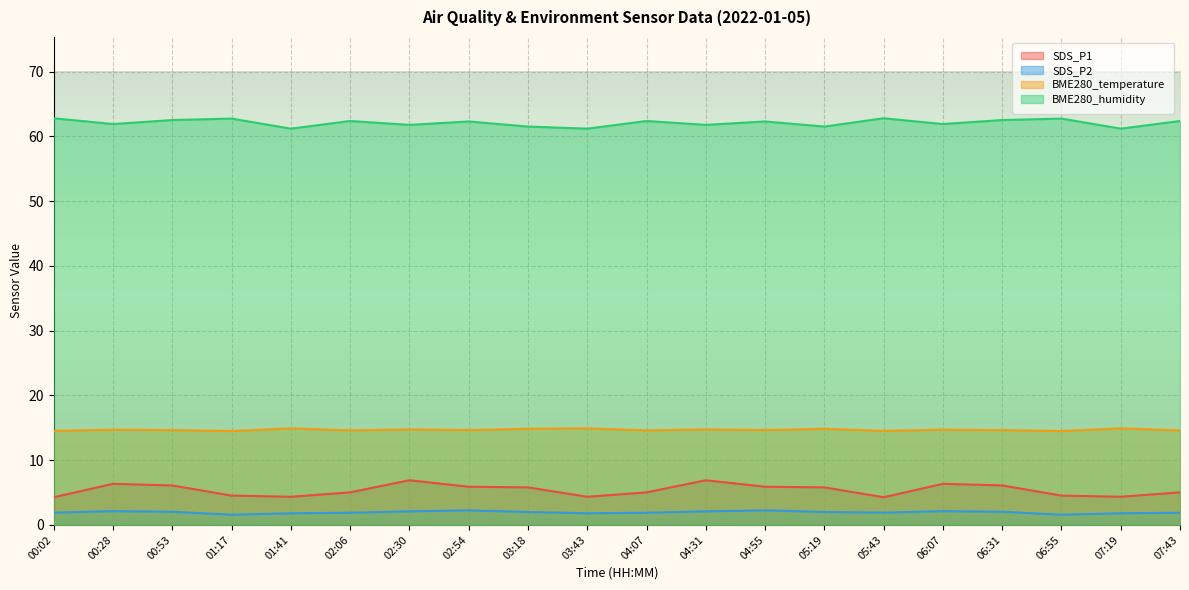

Rank the series by their maximum value, from highest to lowest.

BME280_humidity, BME280_temperature, SDS_P1, SDS_P2